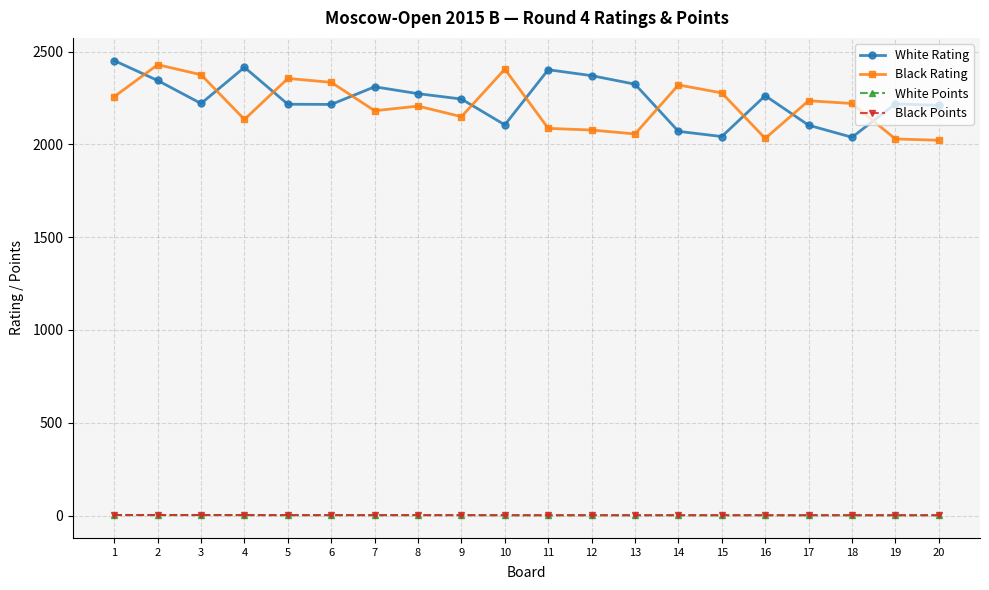

Is the value of Black Points at 3 greater than the value of White Rating at 12?

No